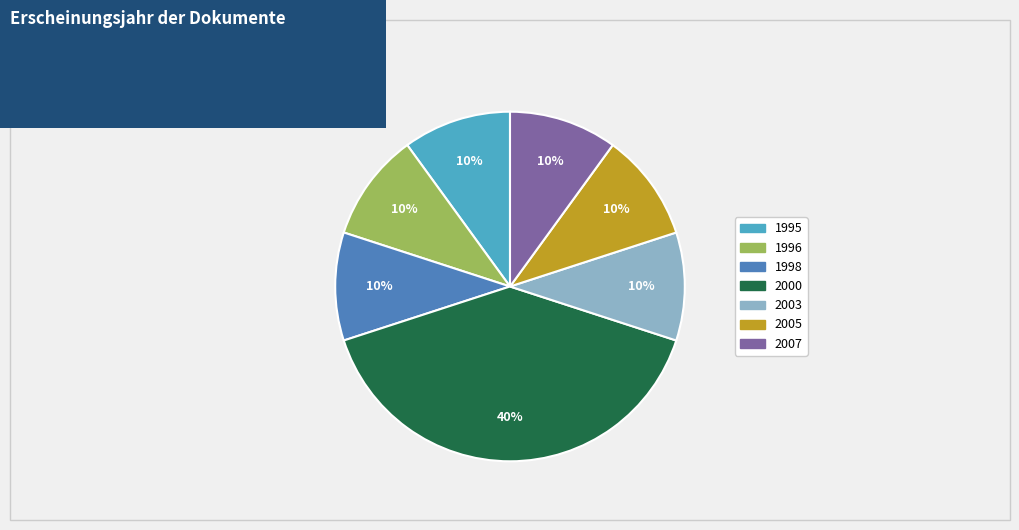

To the nearest percent, what is the difference between the largest and smallest slice percentages?

30%